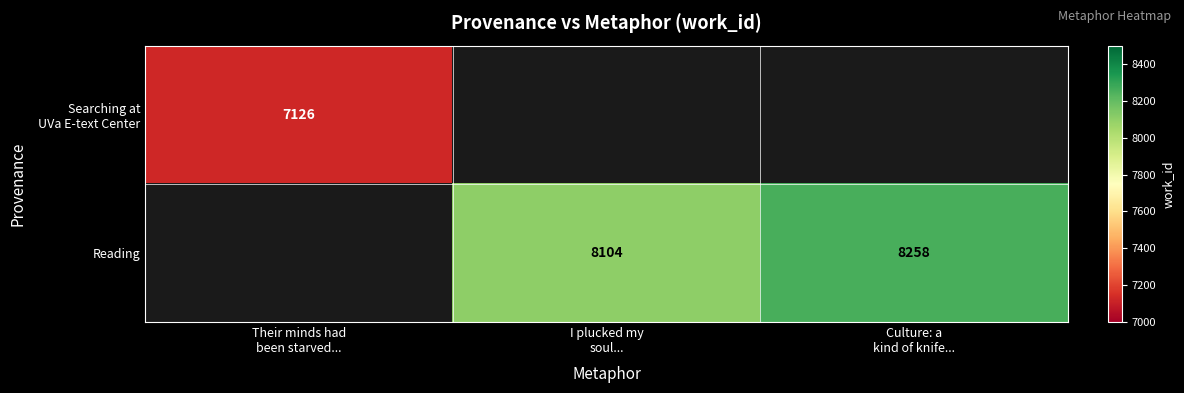

List the labels in order of Searching at UVa E-text Center value, largest first.

Their minds had been starved..., I plucked my soul..., Culture: a kind of knife...